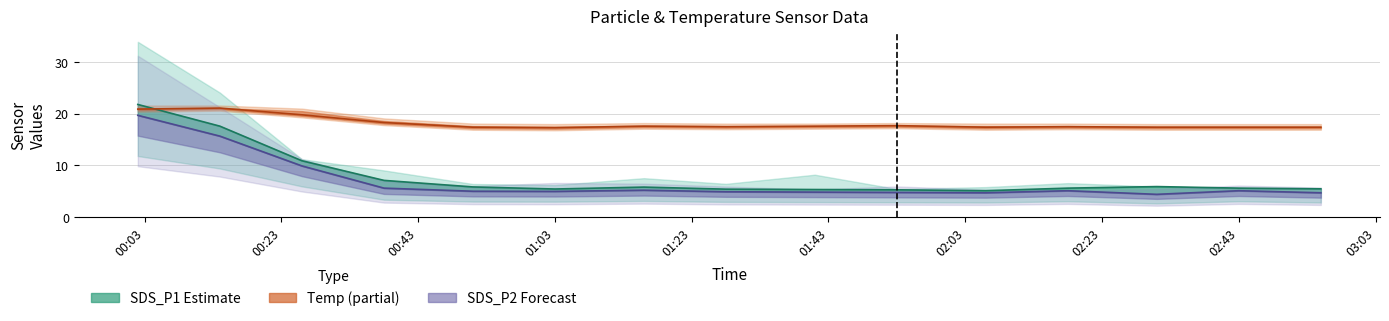

Which label corresponds to the largest value in the chart?

2021/08/22 00:02